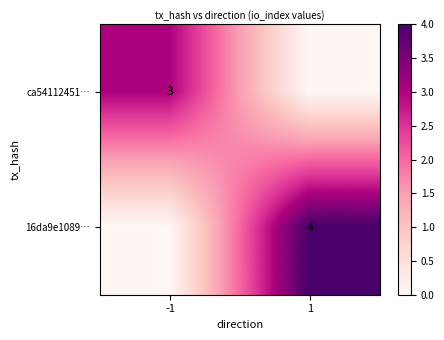

What is the total value across all series at 1?

4